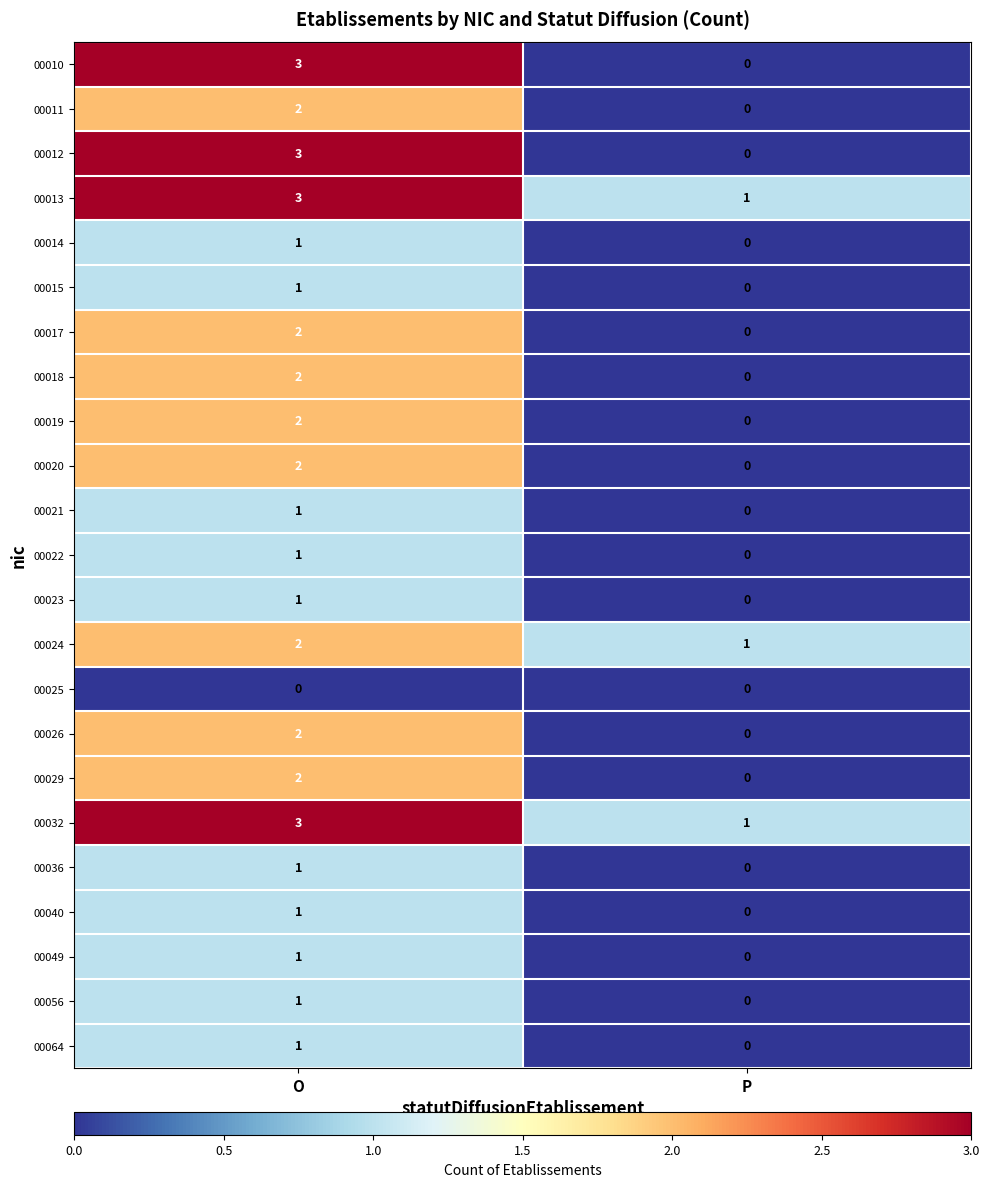

The value of 00021 at P is 1. True or false?

False